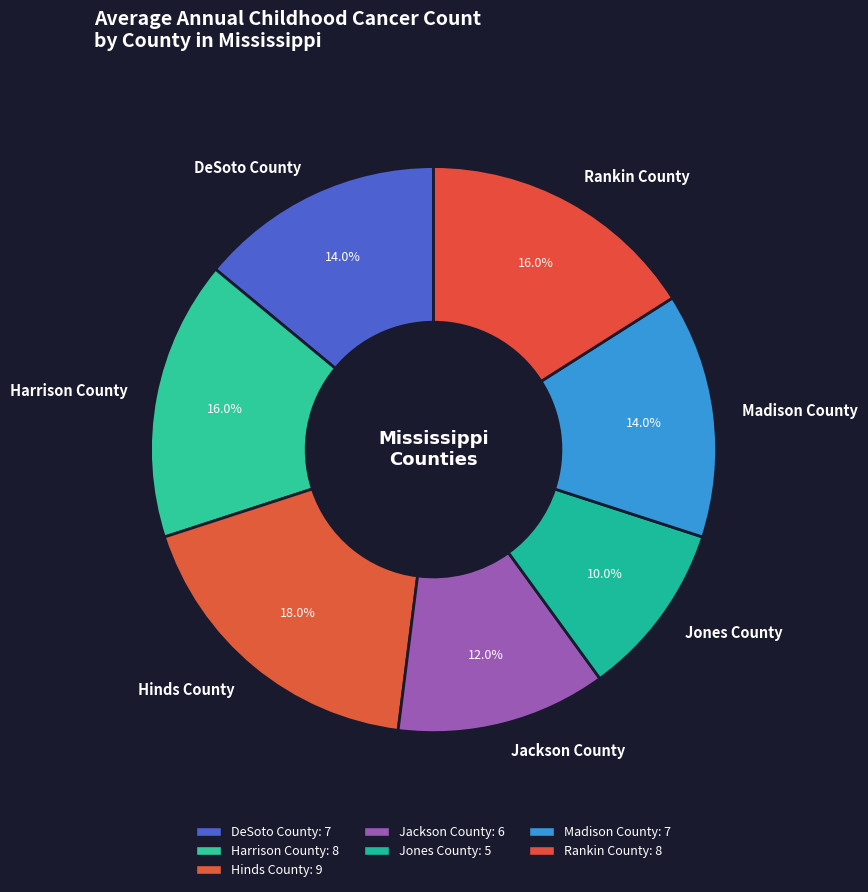

To the nearest percent, what portion does Jones County represent?

10%